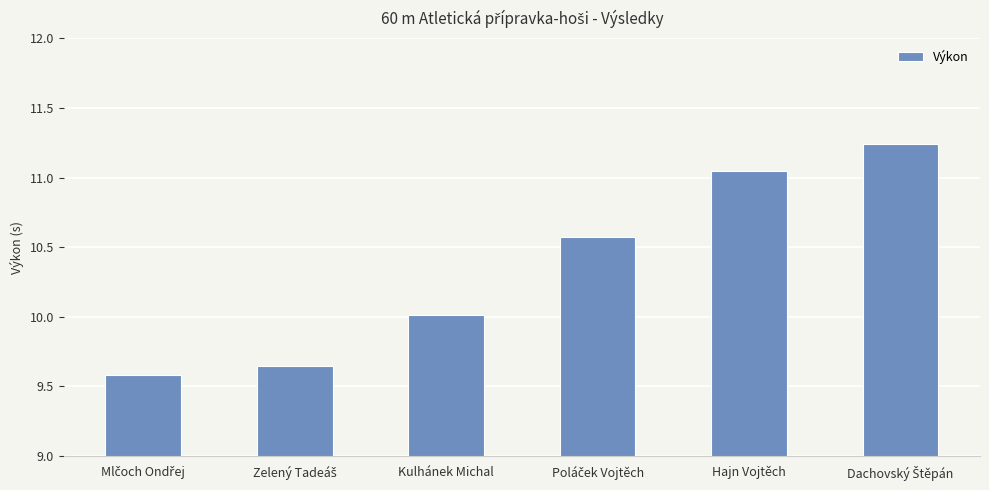

What is the difference between the second highest and second lowest values?

1.4